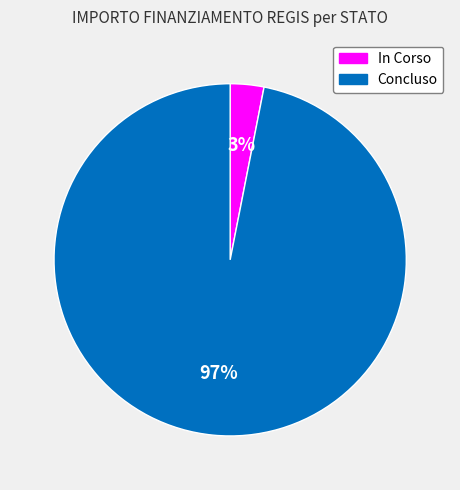

Is there a majority slice in this chart?

Yes